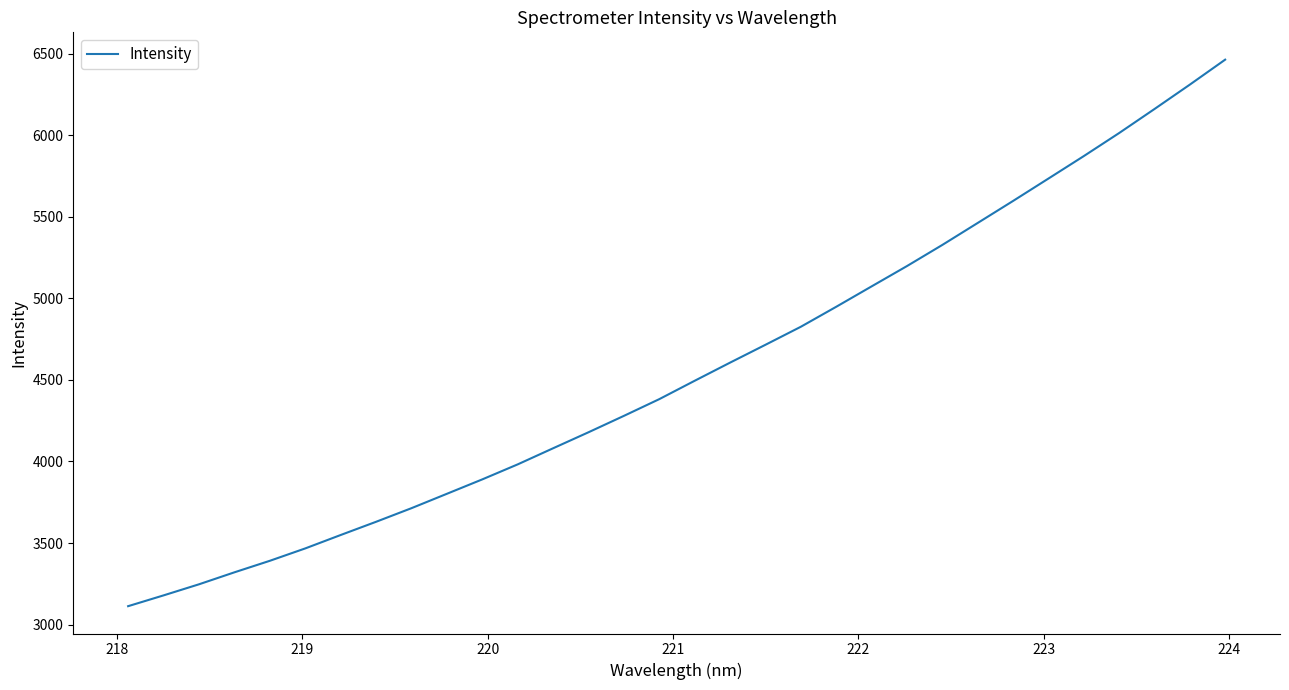

What is the sum of all values?

146006.5